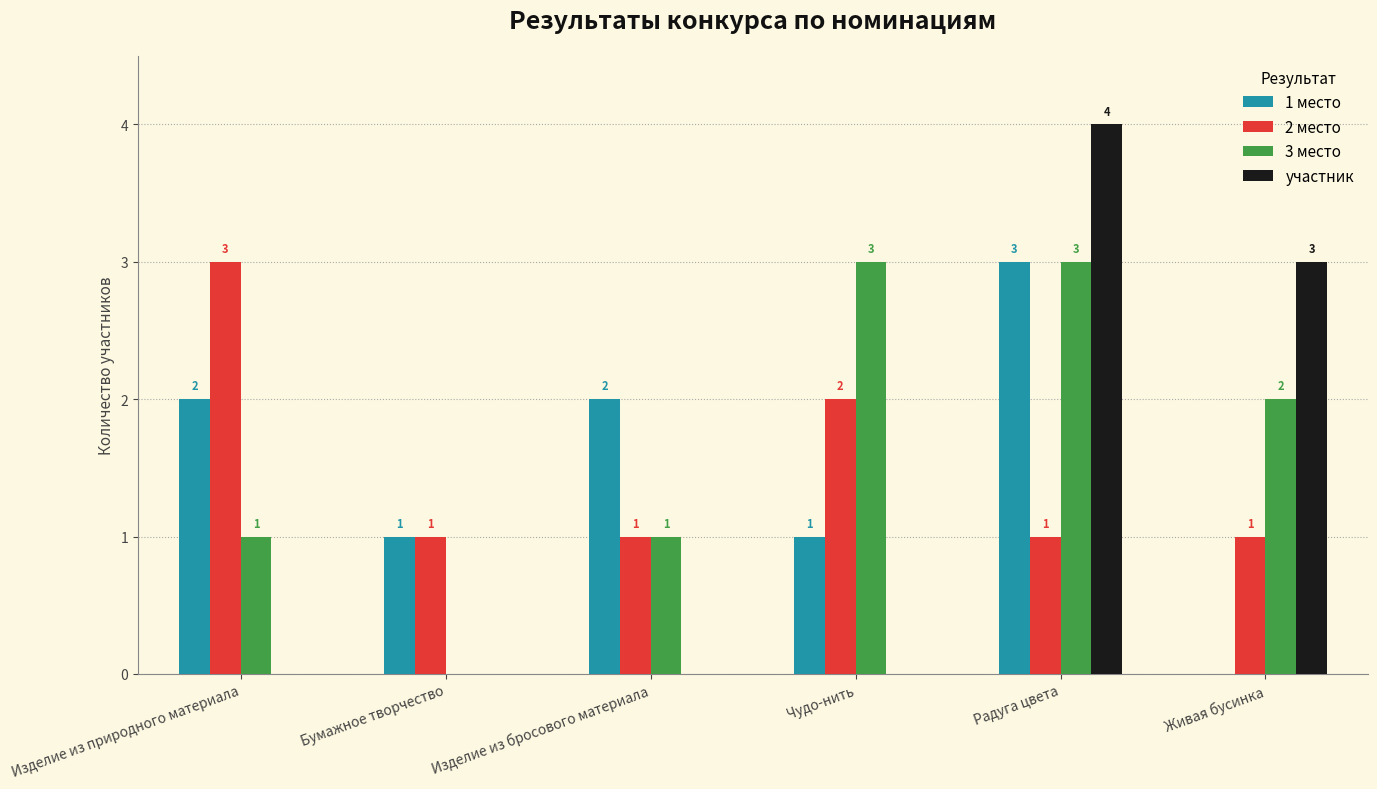

What are all the series names shown in the legend?

1 место, 2 место, 3 место, участник